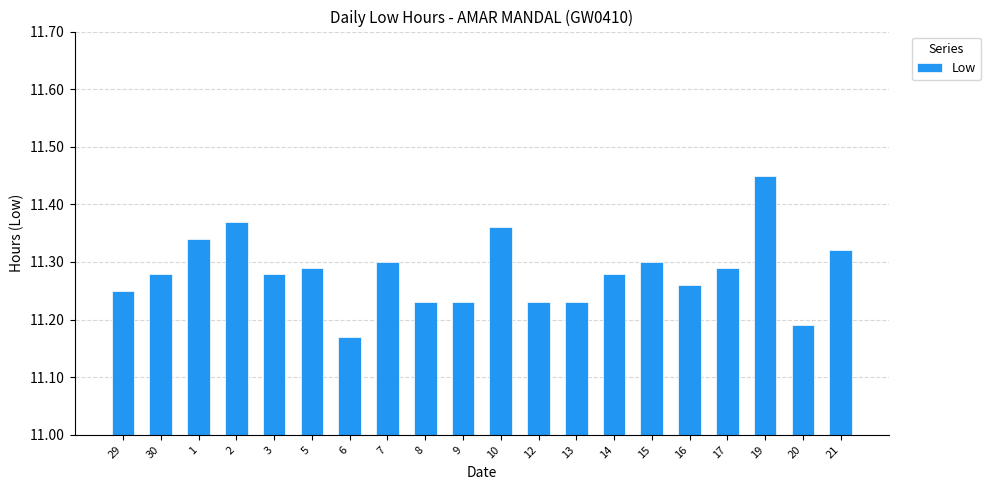

Which label corresponds to the smallest value in the chart?

6